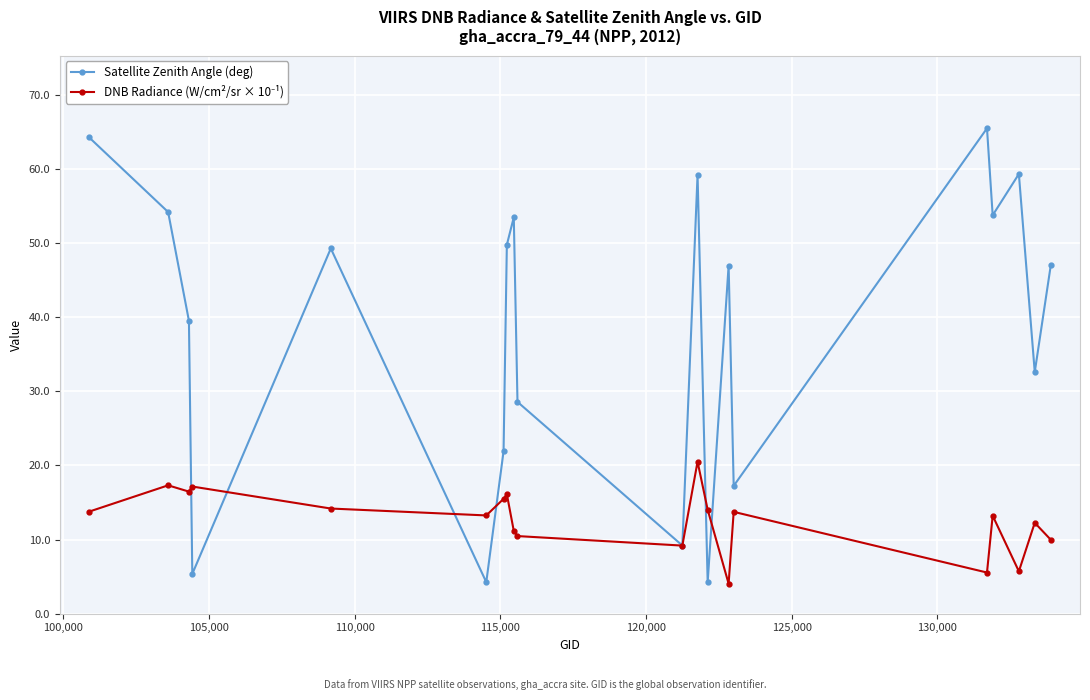

Which series has the largest range (max minus min)?

Satellite Zenith Angle (deg)